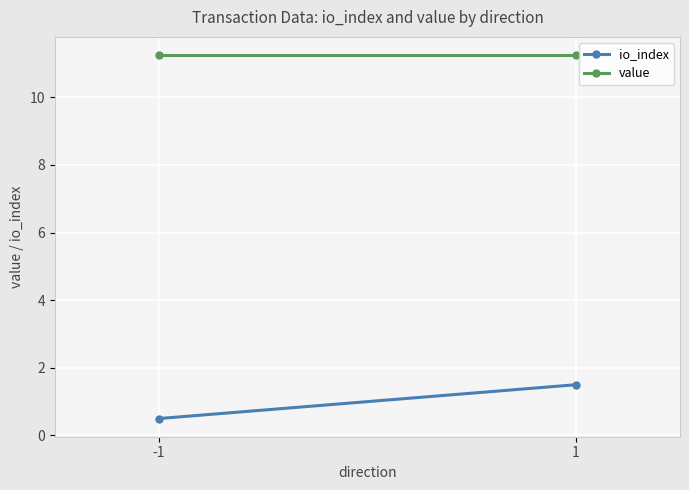

Reading left to right, what are all the values shown in this chart?

io_index: -1=0.5	1=1.5
value: -1=11.2	1=11.2